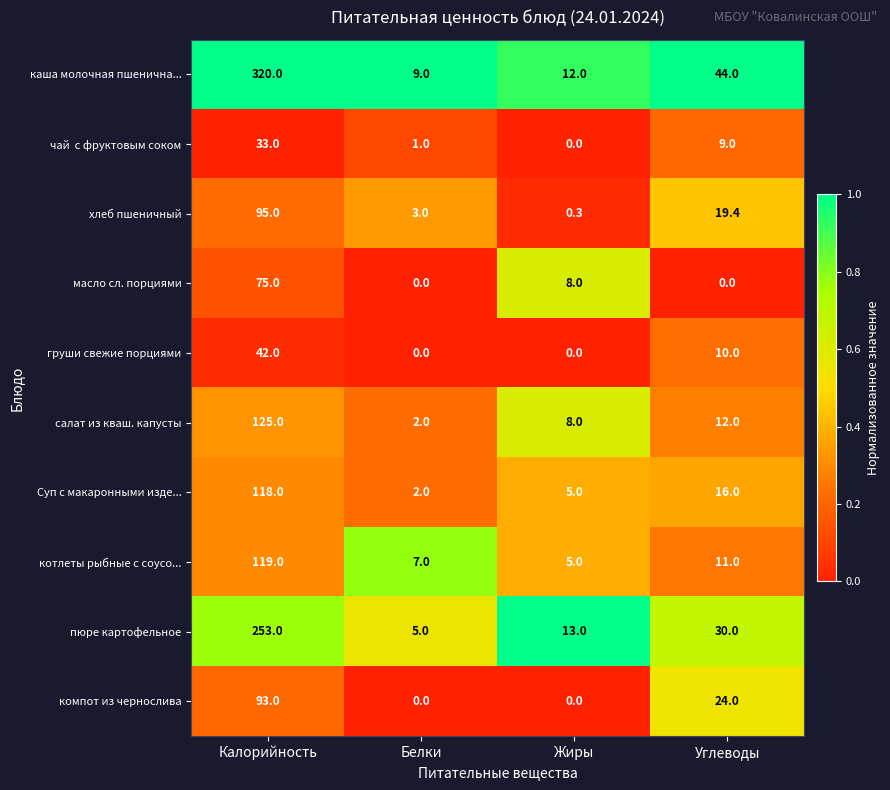

Is it true that Суп с макаронными изде... equals 5.0 at Жиры?

True